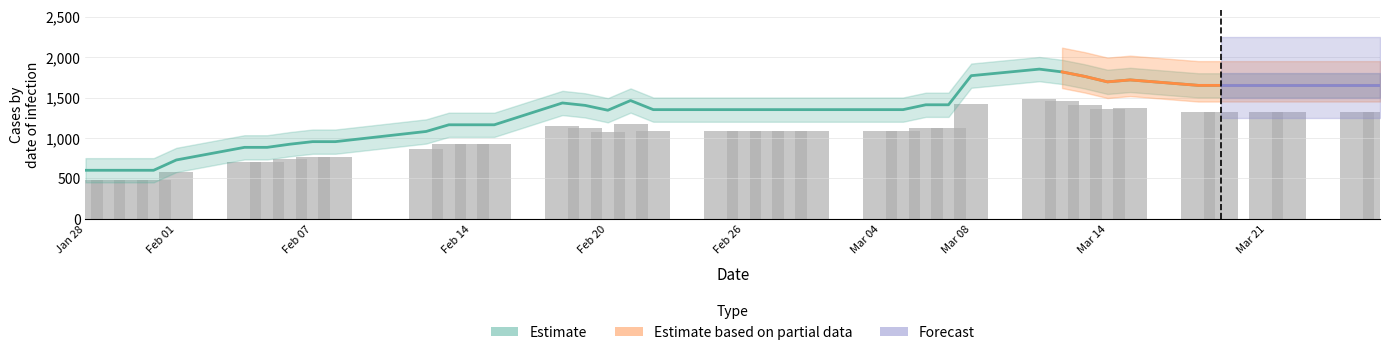

What position from the right is Jan 28?

40